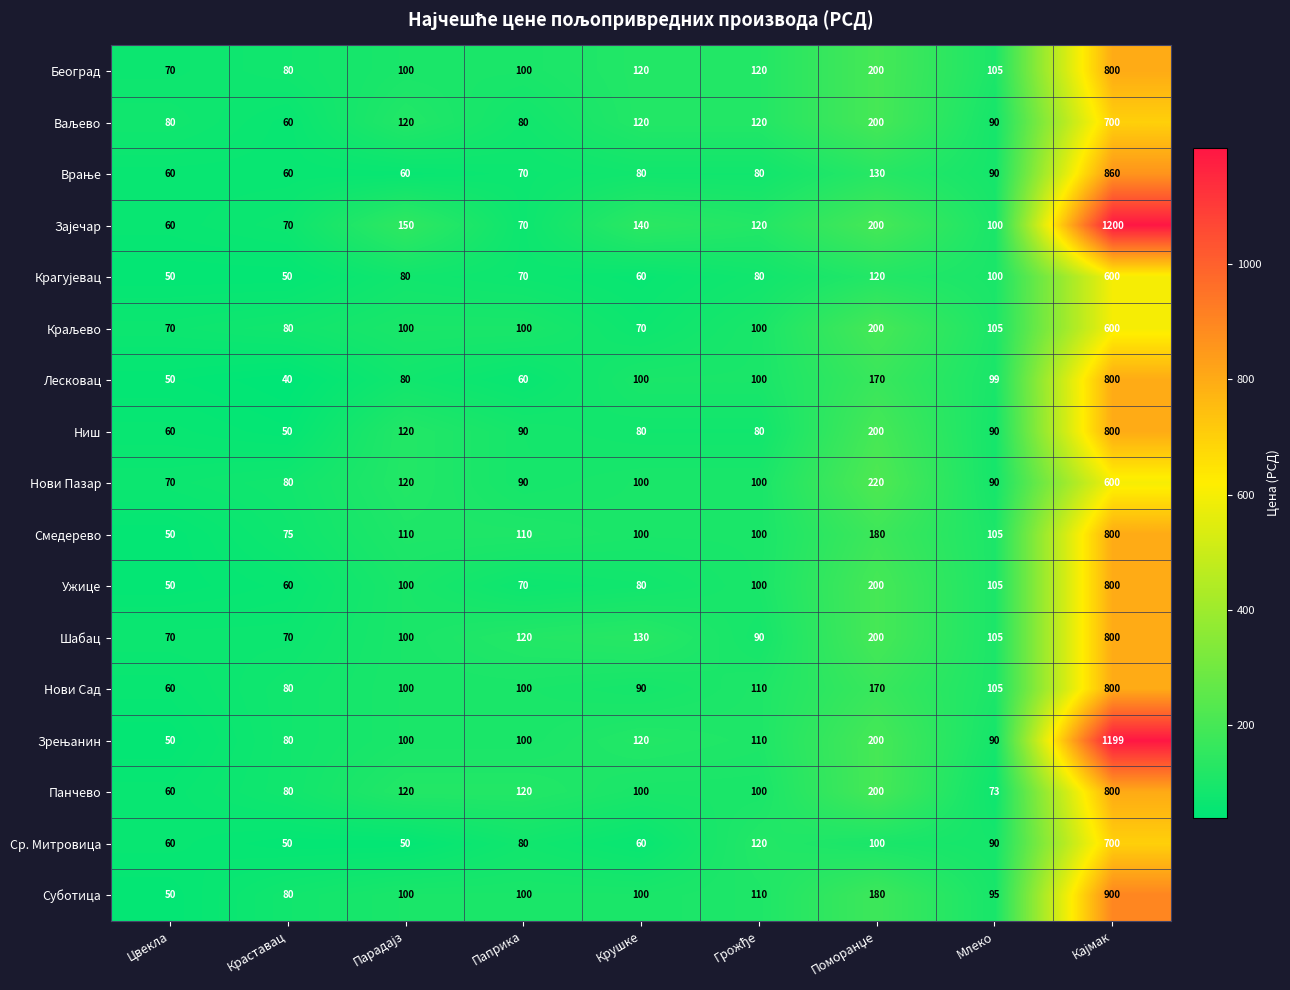

At which category does the chart reach its minimum across all series?

Краставац